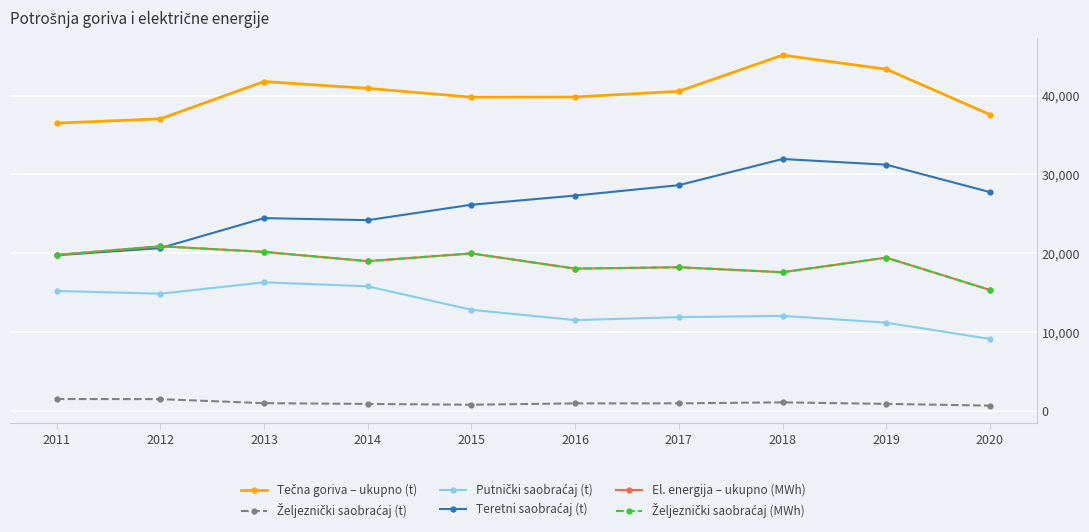

What is the maximum value for Željeznički saobraćaj (t)?

1525